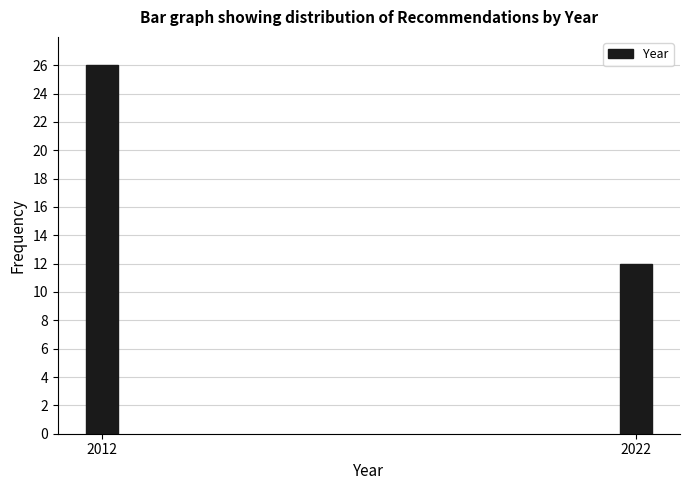

Reading left to right, transcribe all the data shown in this chart.

2012=26	2022=12